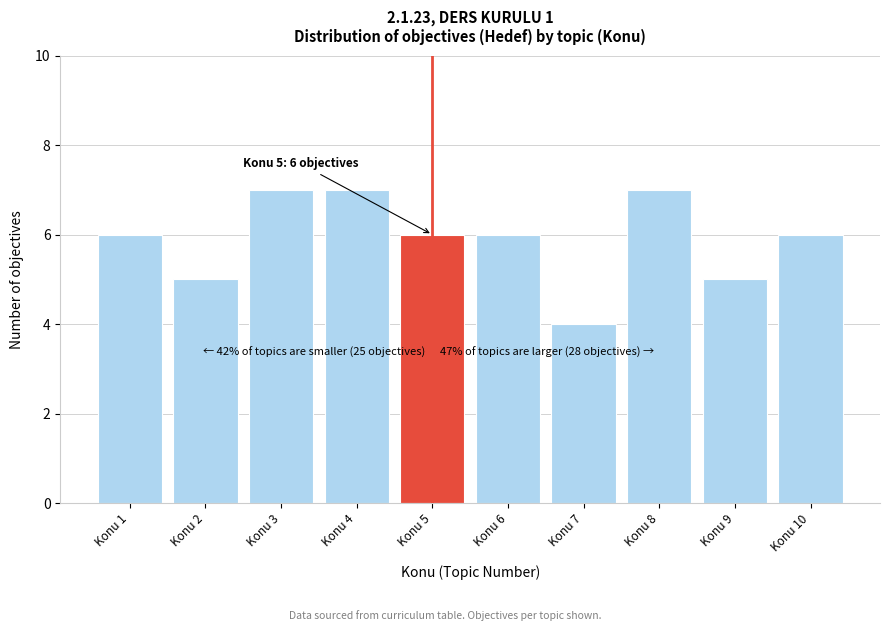

Reading right to left, what are all the values shown in this chart?

Konu 10=6	Konu 9=5	Konu 8=7	Konu 7=4	Konu 6=6	Konu 5=6	Konu 4=7	Konu 3=7	Konu 2=5	Konu 1=6